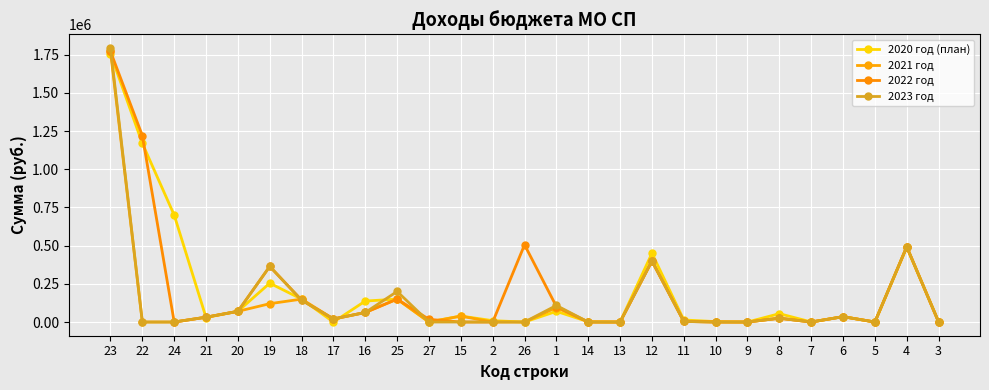

Does the chart have visible grid lines?

Yes